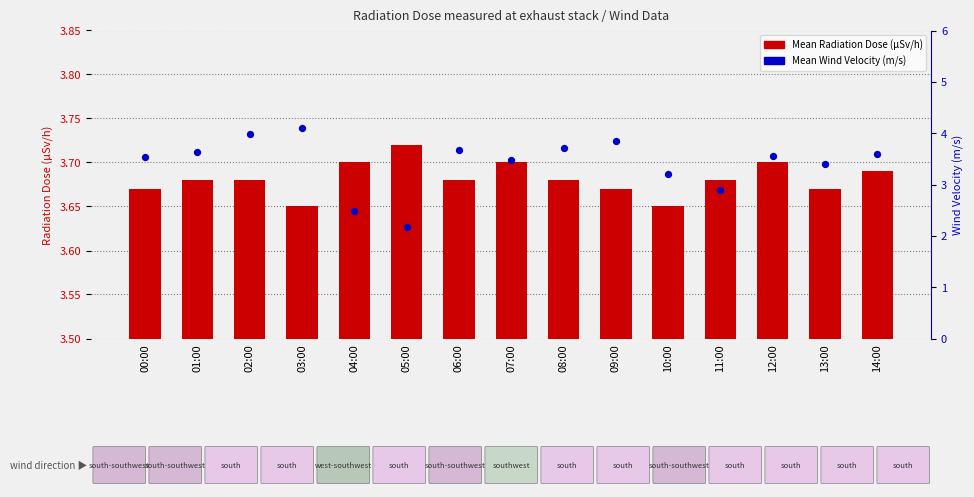

Which series contains the highest Y value?

Mean Wind Velocity (m/s)